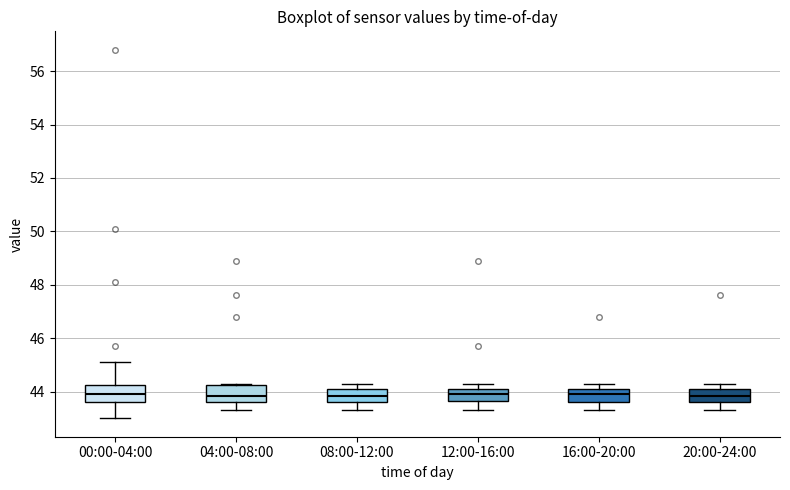

Reading left to right, transcribe this box plot: for each box, give where its median line is, the range the box spans, and where its two whiskers end, as read against the y-axis. The values are not printed on the chart, so give them approximately, as read against the axis.

00:00-04:00: median 44.0, box 43.6 to 44.2, whiskers 43.0 to 45.2
04:00-08:00: median 43.8, box 43.6 to 44.2, whiskers 43.4 to 44.4
08:00-12:00: median 43.8, box 43.6 to 44.2, whiskers 43.4 to 44.4
12:00-16:00: median 44.0, box 43.6 to 44.2, whiskers 43.4 to 44.4
16:00-20:00: median 44.0, box 43.6 to 44.2, whiskers 43.4 to 44.4
20:00-24:00: median 43.8, box 43.6 to 44.2, whiskers 43.4 to 44.4